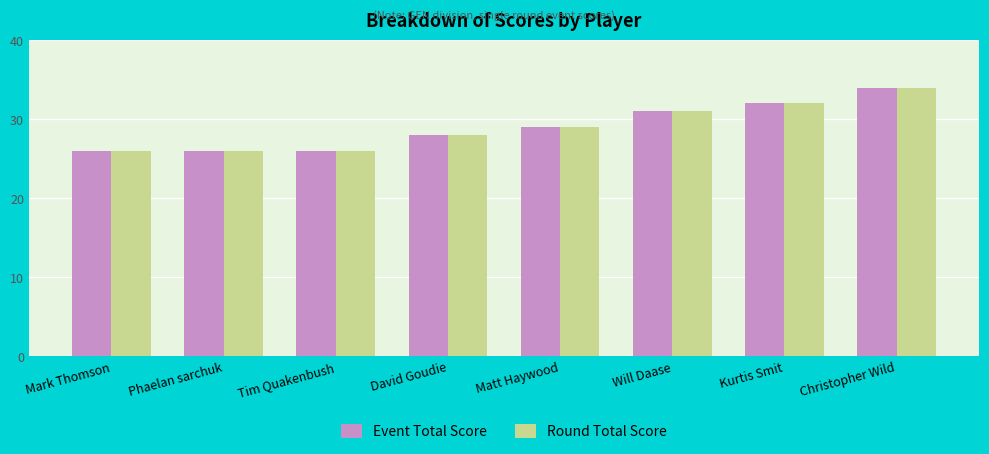

At which category is the sum across all series the highest?

Christopher Wild